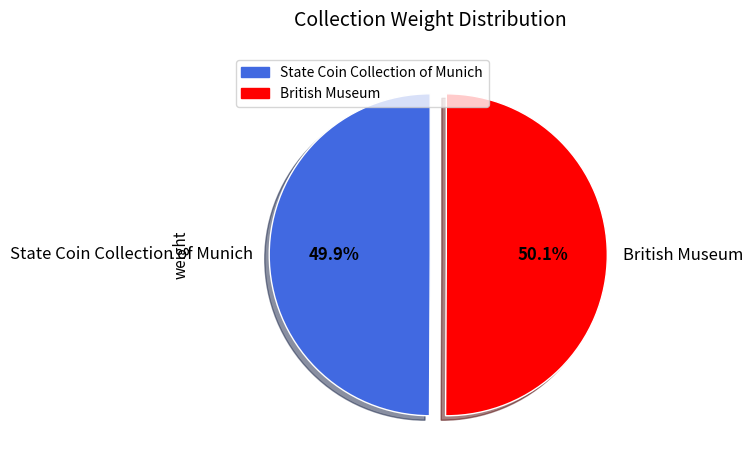

The State Coin Collection of Munich slice represents 50% of the pie. True or false?

True